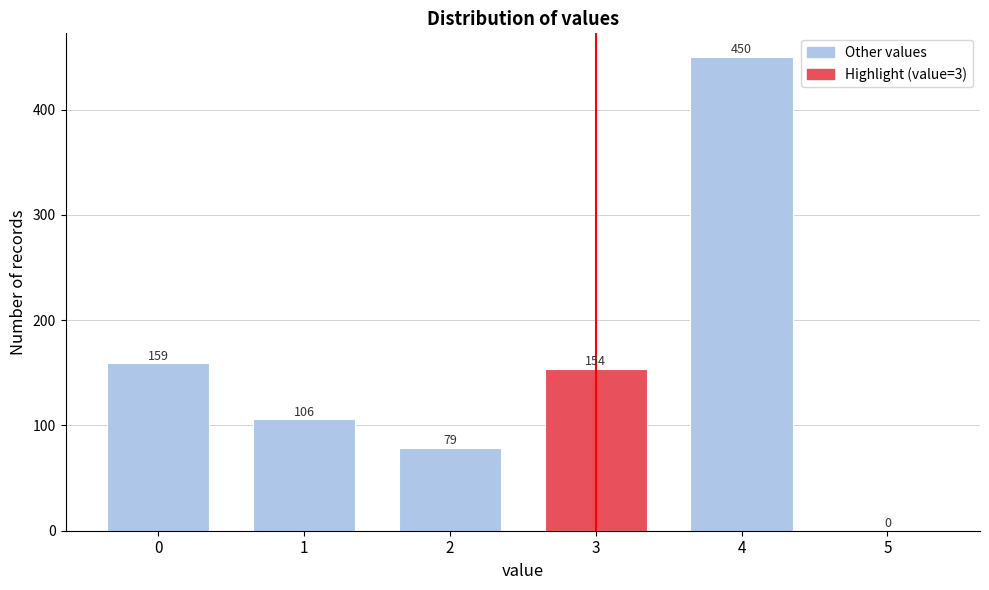

Reading right to left, transcribe all the data shown in this chart.

5=0	4=450	3=154	2=79	1=106	0=159